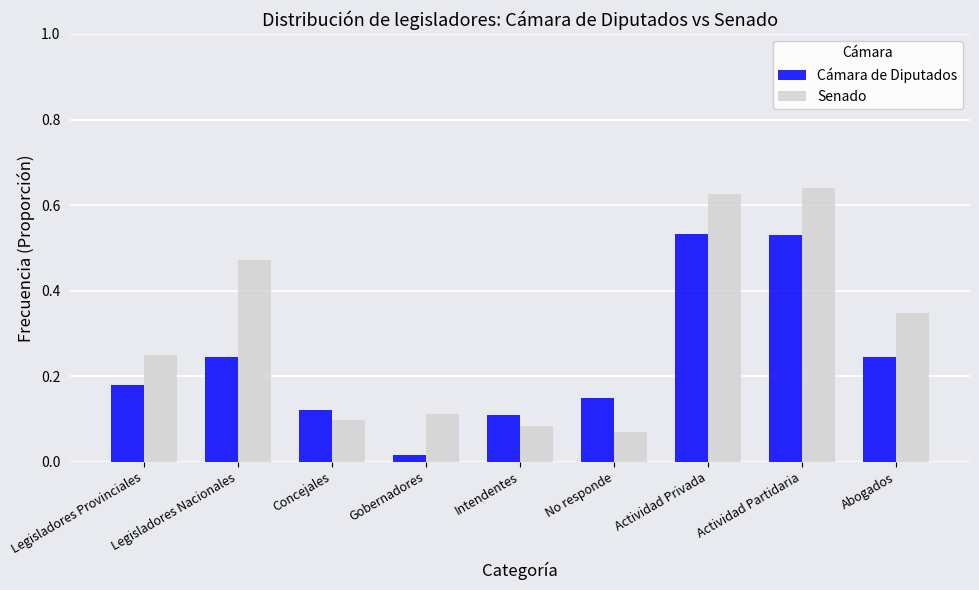

Is the value of Senado at Gobernadores greater than the value of Cámara de Diputados at Legisladores Nacionales?

No